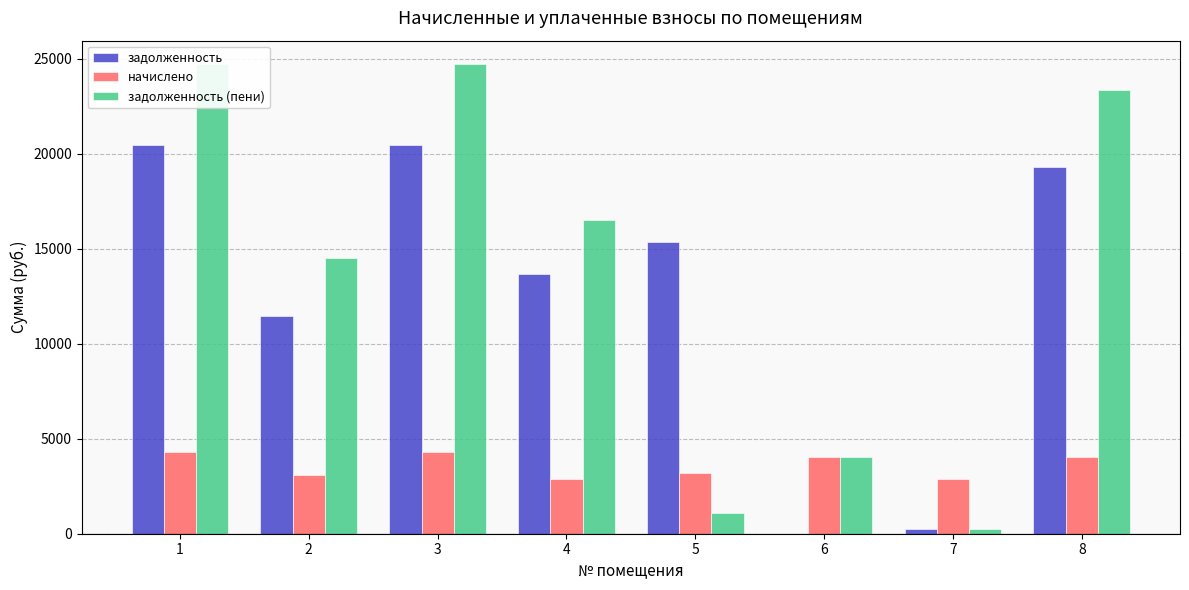

Is the value of задолженность (пени) at 1 greater than the value of начислено at 6?

Yes